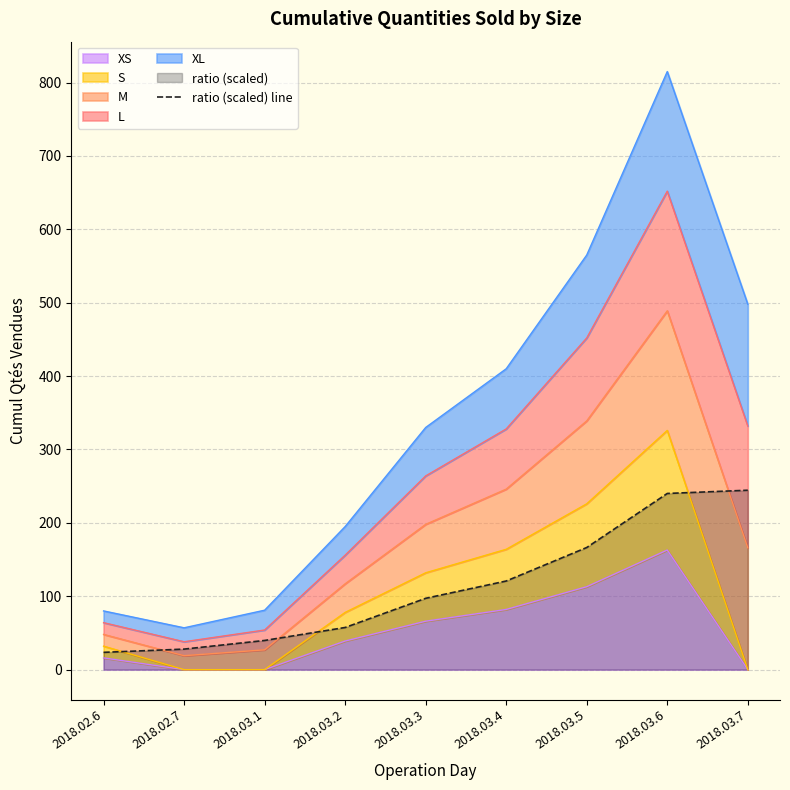

What is the average value?

113.1